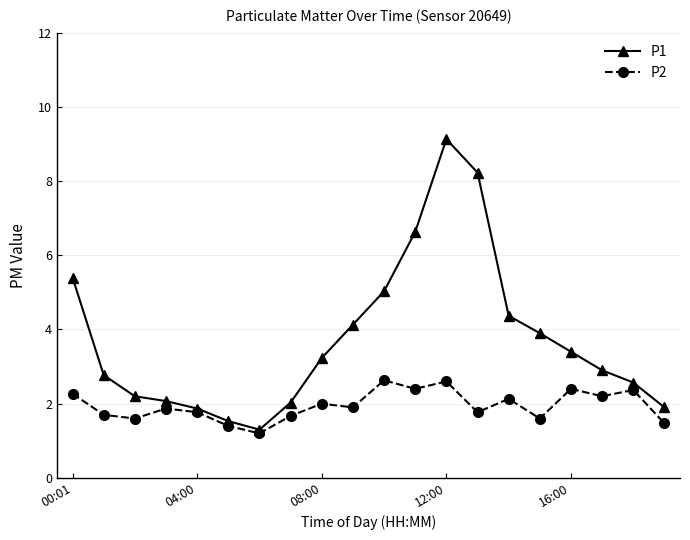

True or false: P1 has more than 1 points higher than both neighbors.

False